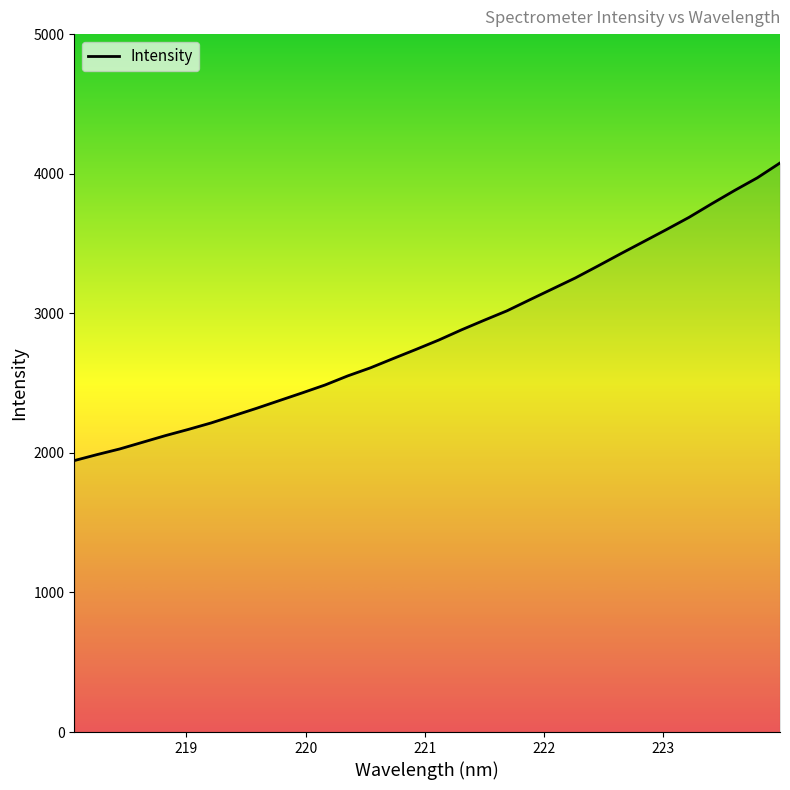

What is the greatest value displayed?

4076.8